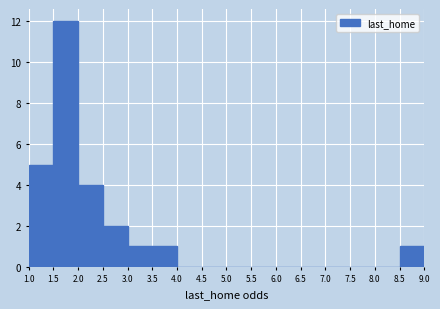

How tall is the bar that spans 3.5 to 4.0 on the x-axis? The values are not printed on the chart, so give them approximately, as read against the axis.

1